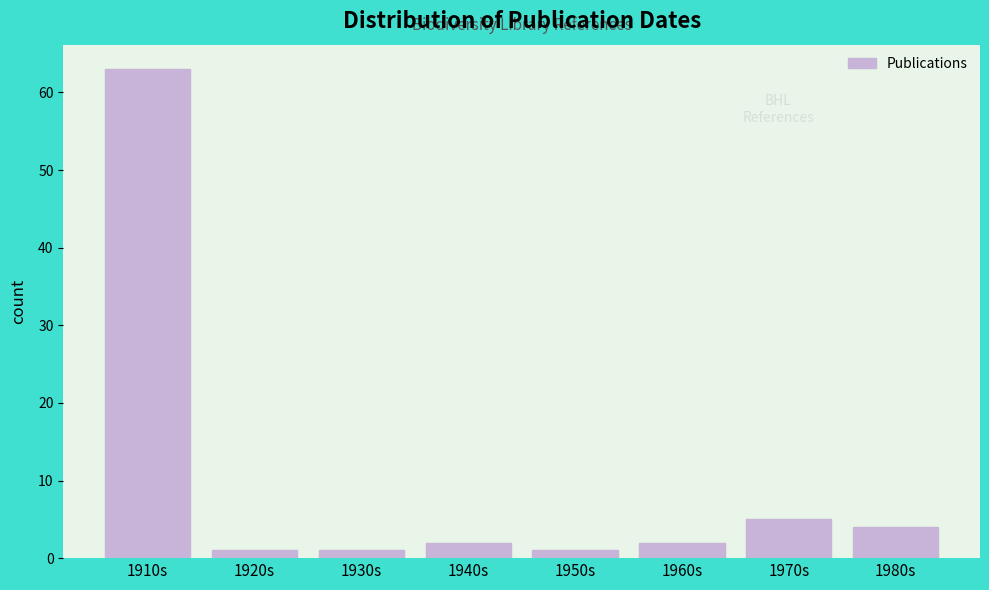

Reading left to right, list all the values displayed in this chart.

1910s=63	1920s=1	1930s=1	1940s=2	1950s=1	1960s=2	1970s=5	1980s=4